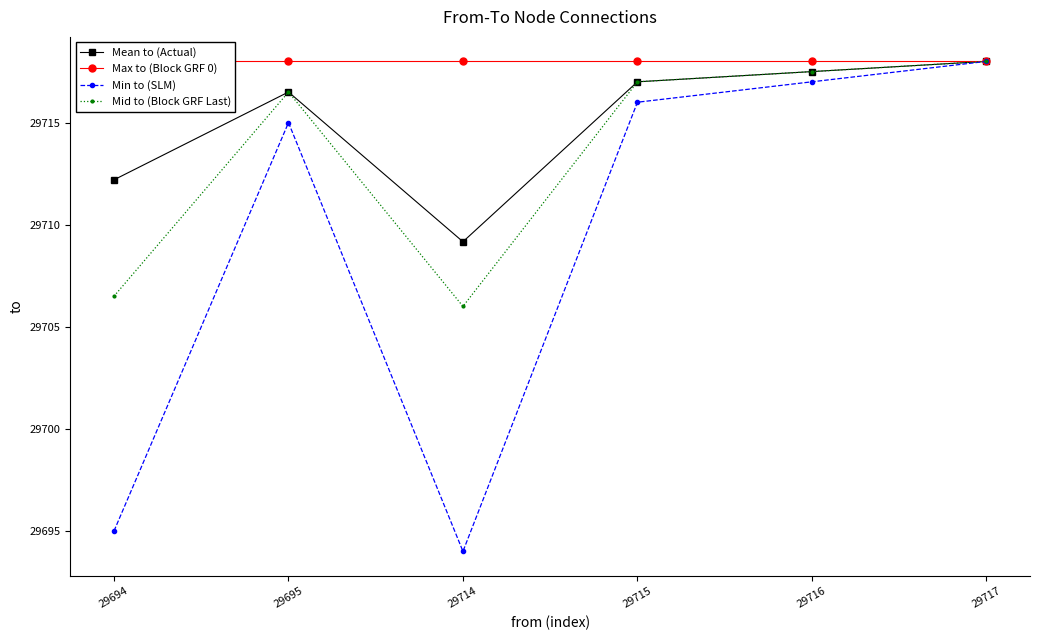

Which series changed the most between 29716 and 29717?

Min to (SLM)